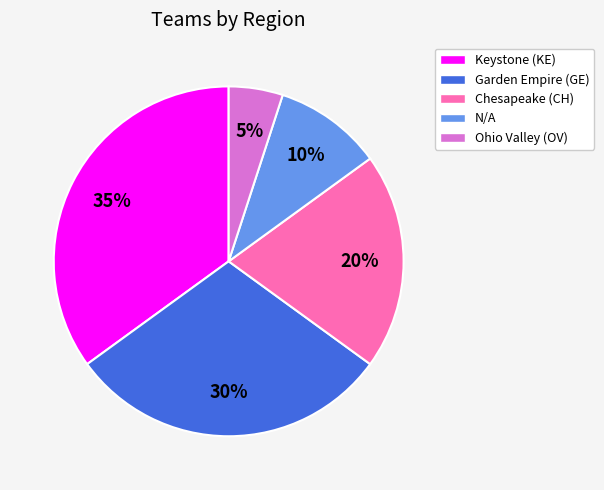

True or false: Garden Empire (GE) accounts for 44% of the total.

False